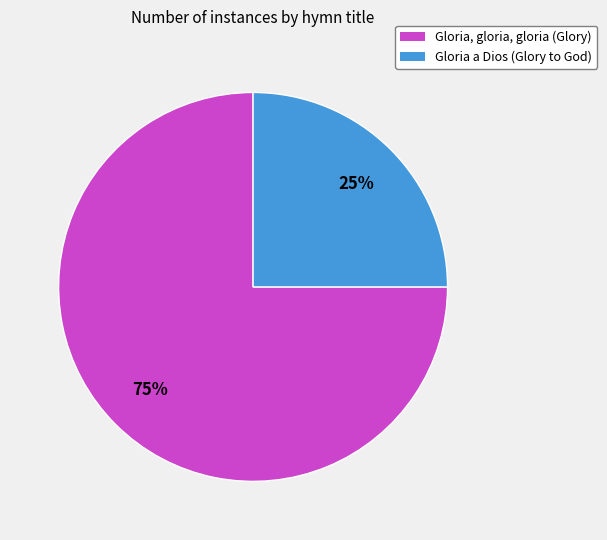

Is Gloria, gloria, gloria (Glory) the majority of the pie?

Yes